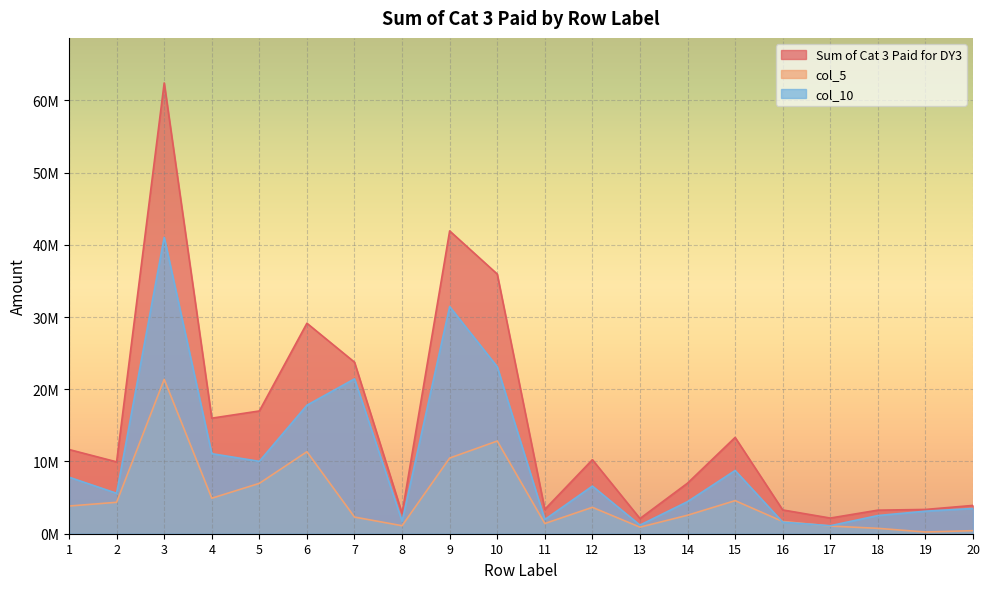

Which series has the largest total across all categories?

Sum of Cat 3 Paid for DY3